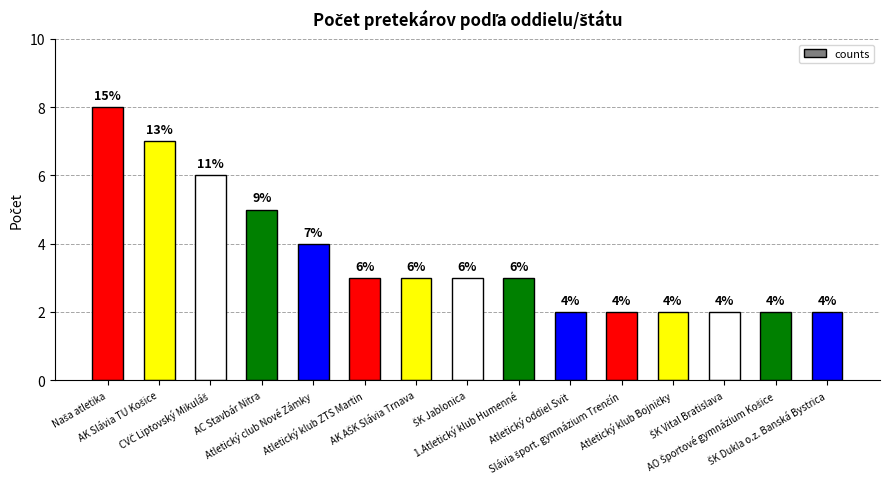

How many bars are there in total?

15